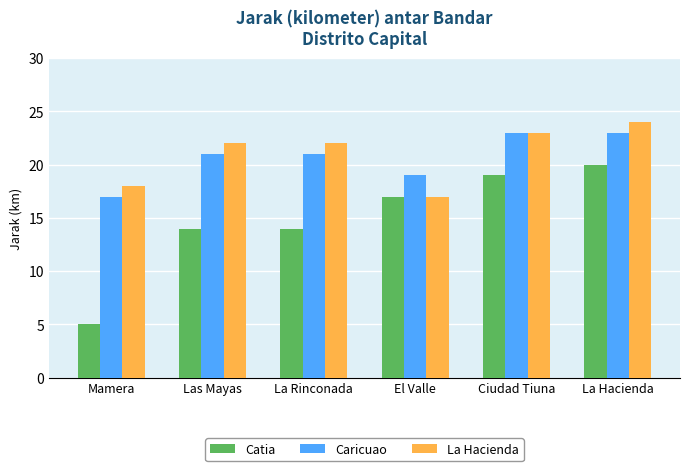

What are all the series names shown in the legend?

Catia, Caricuao, La Hacienda